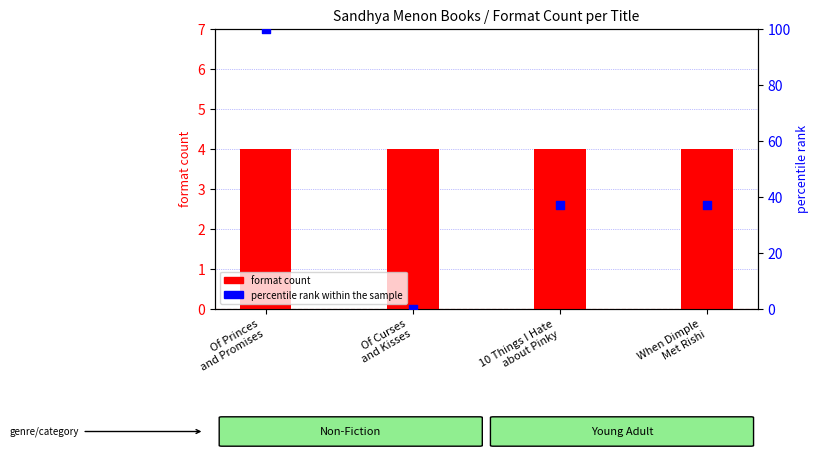

Is the value of percentile rank within the sample at Of Princes
and Promises greater than the value of format count at Of Princes
and Promises?

Yes